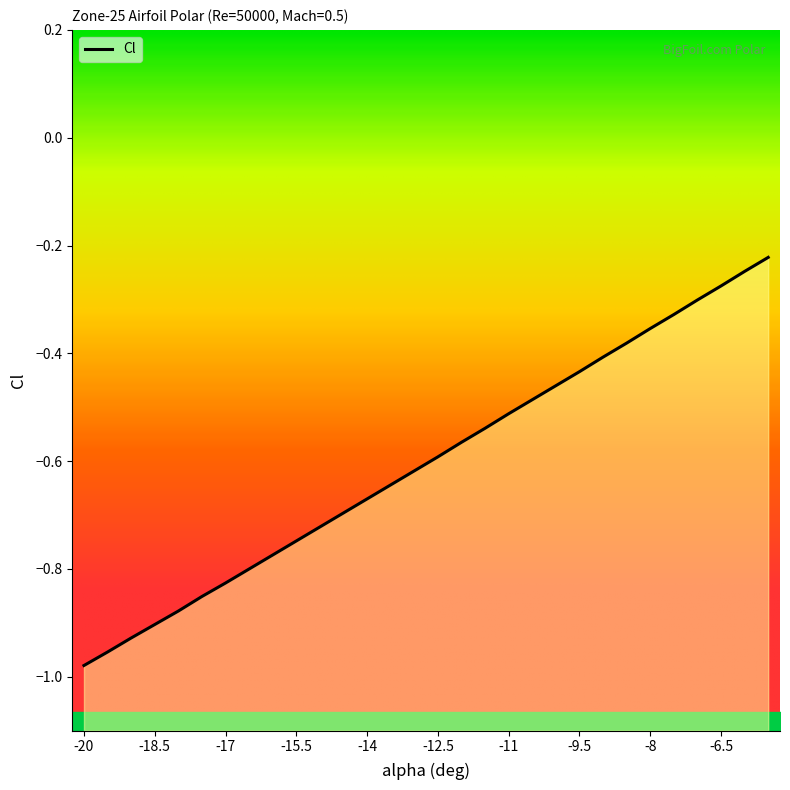

Reading left to right, extract all data points from this chart.

-1.0	-1.0	-0.9	-0.9	-0.9	-0.9	-0.8	-0.8	-0.8	-0.7	-0.7	-0.7	-0.7	-0.6	-0.6	-0.6	-0.6	-0.5	-0.5	-0.5	-0.5	-0.4	-0.4	-0.4	-0.4	-0.3	-0.3	-0.3	-0.2	-0.2